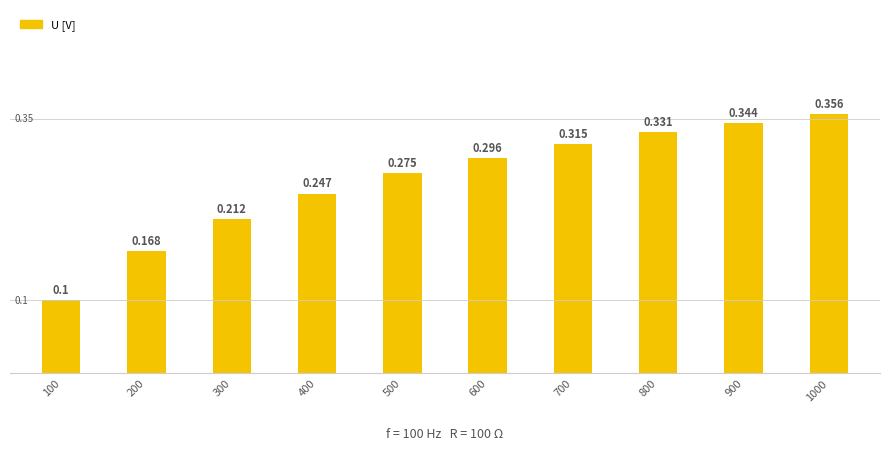

At which category does the chart reach its peak across all series?

1000